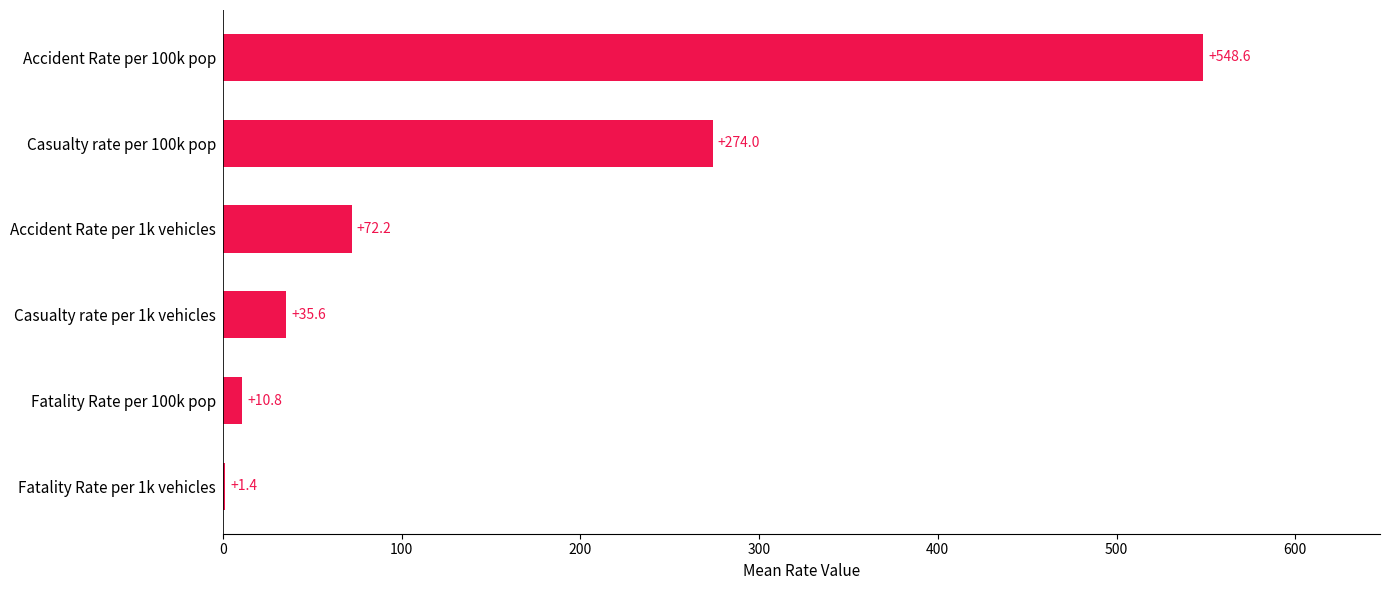

At which label is the value closest to 275?

Casualty rate per 100k pop